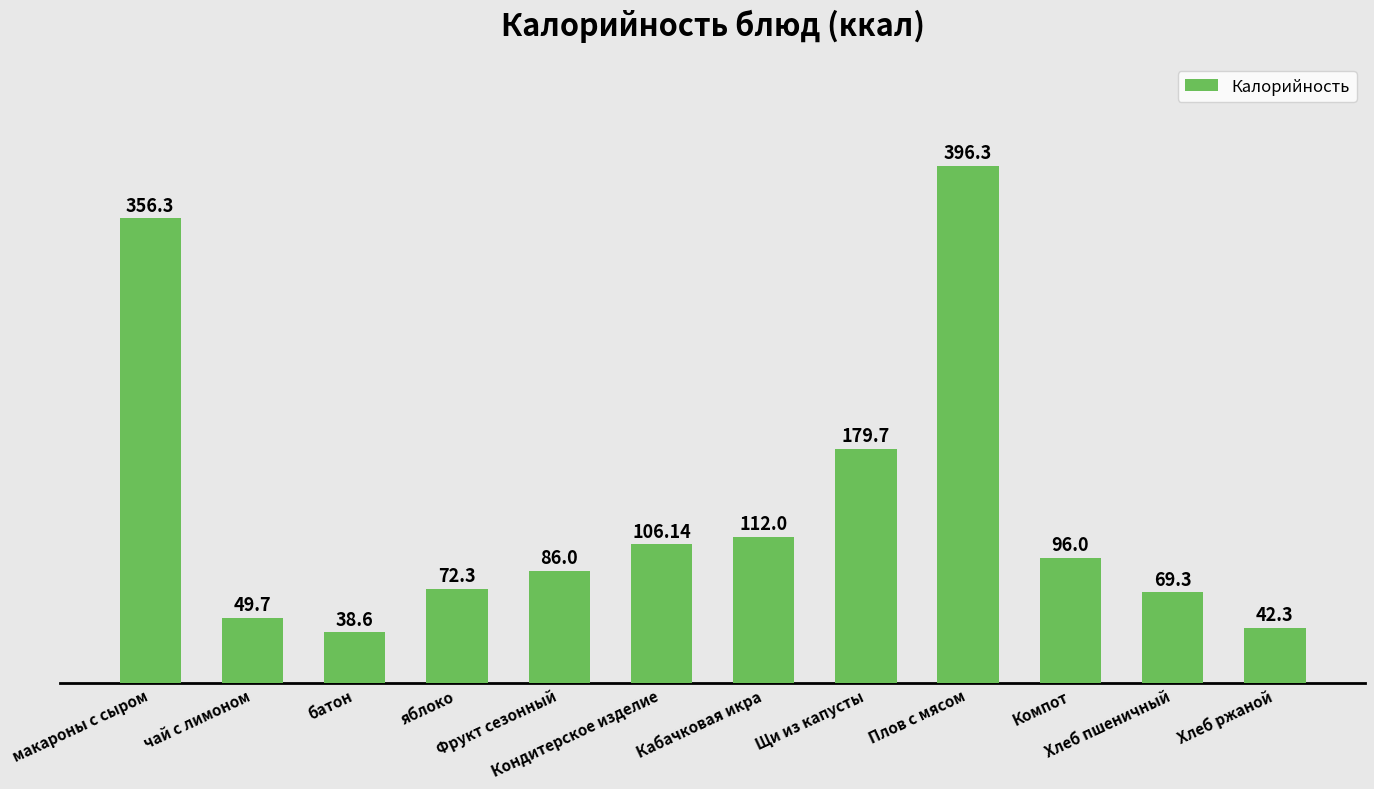

What is the maximum value shown in the chart?

396.3